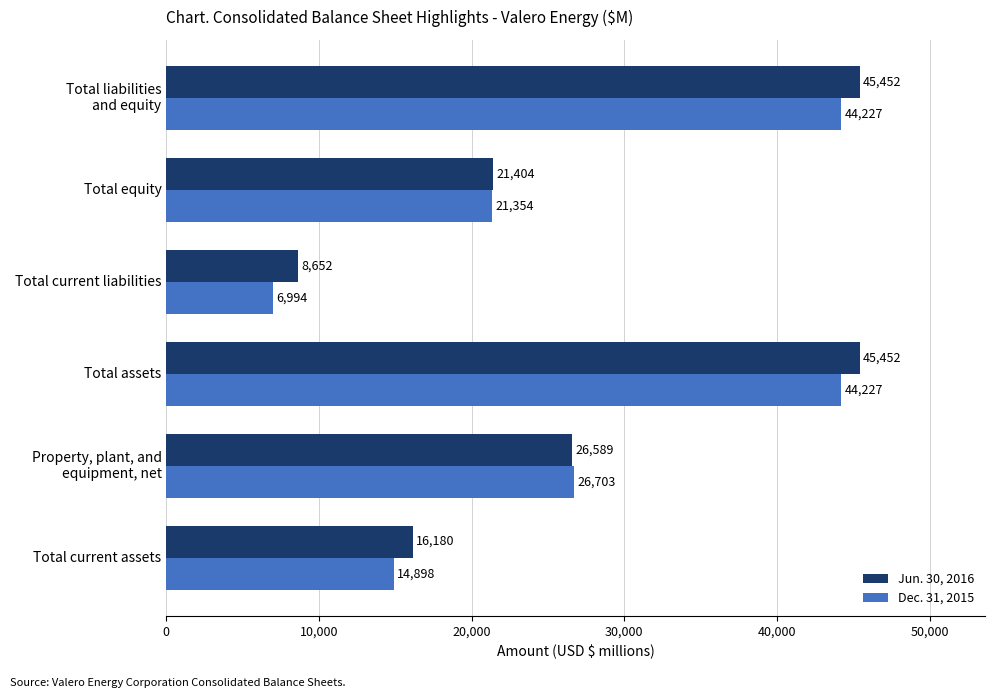

How many series are shown in this chart?

2